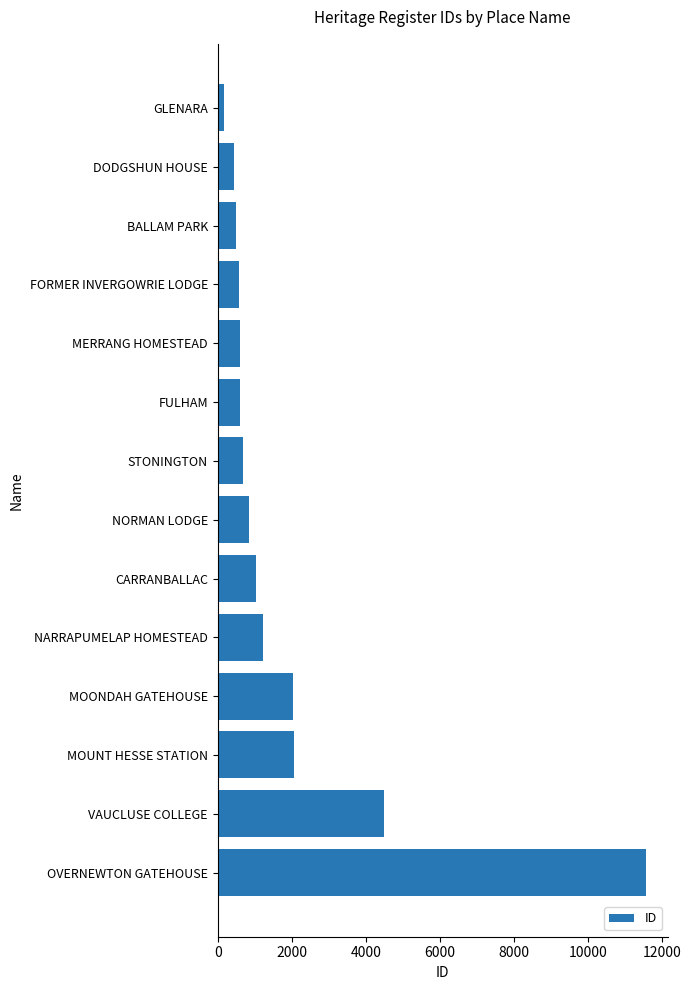

Which has a higher value, FORMER INVERGOWRIE LODGE or VAUCLUSE COLLEGE?

VAUCLUSE COLLEGE